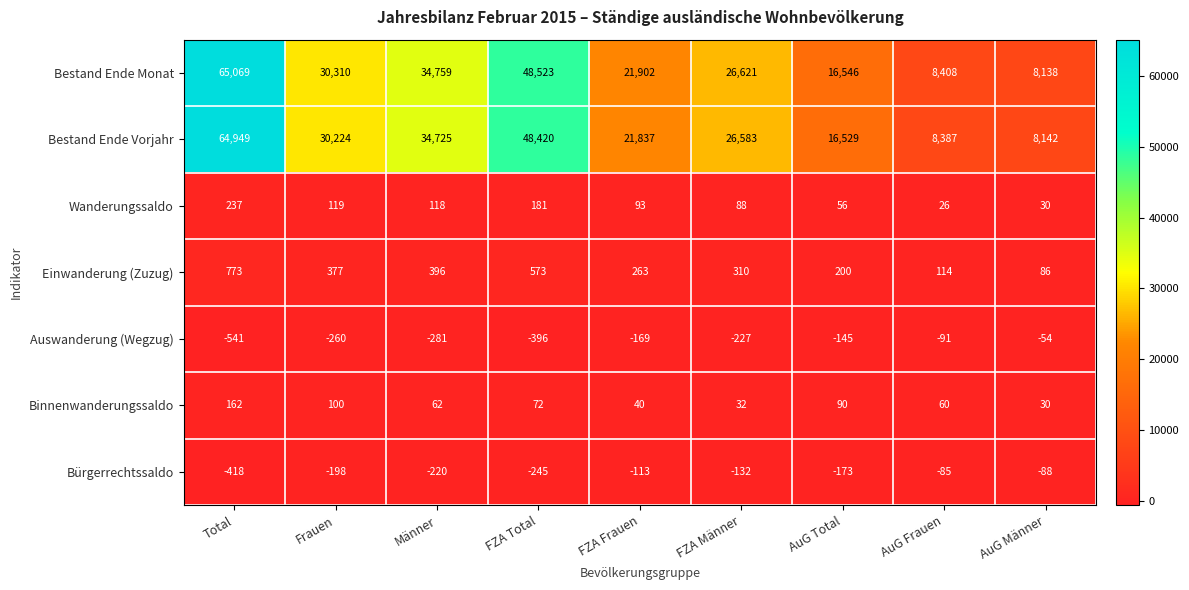

Rank the series by their maximum value, from highest to lowest.

Bestand Ende Monat, Bestand Ende Vorjahr, Einwanderung (Zuzug), Wanderungssaldo, Binnenwanderungssaldo, Auswanderung (Wegzug), Bürgerrechtssaldo